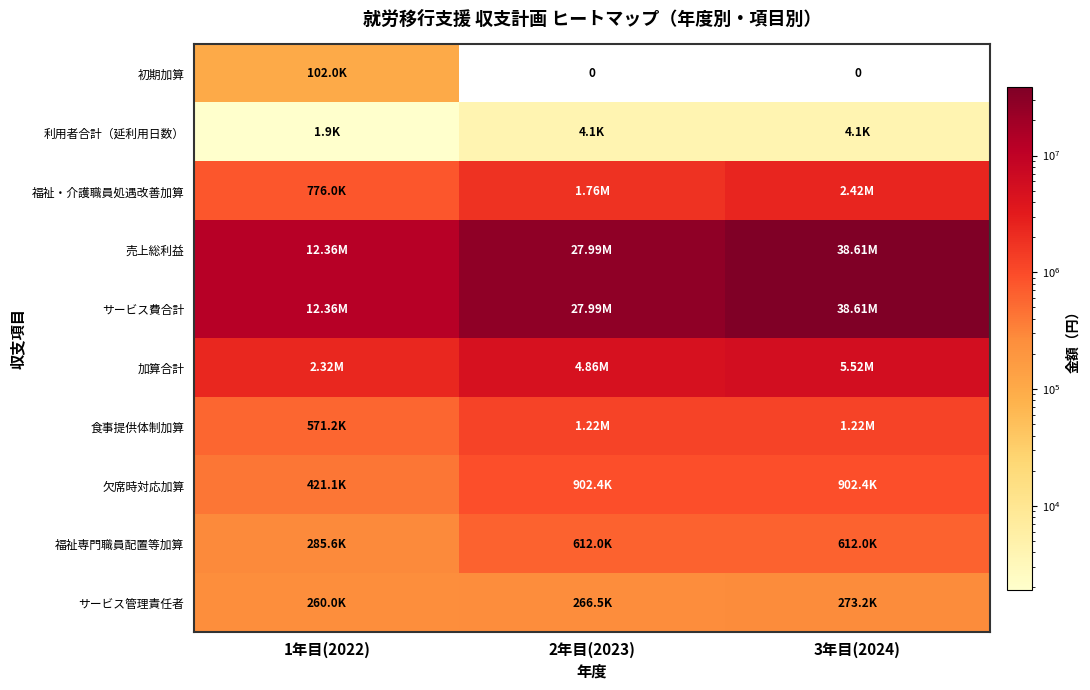

List the labels in order of サービス費合計 value, smallest first.

1年目(2022), 2年目(2023), 3年目(2024)